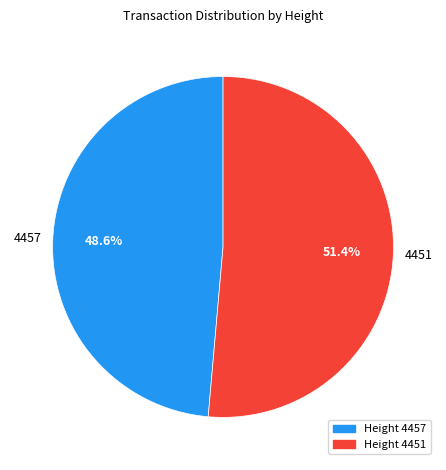

Does any single category account for the majority?

Yes